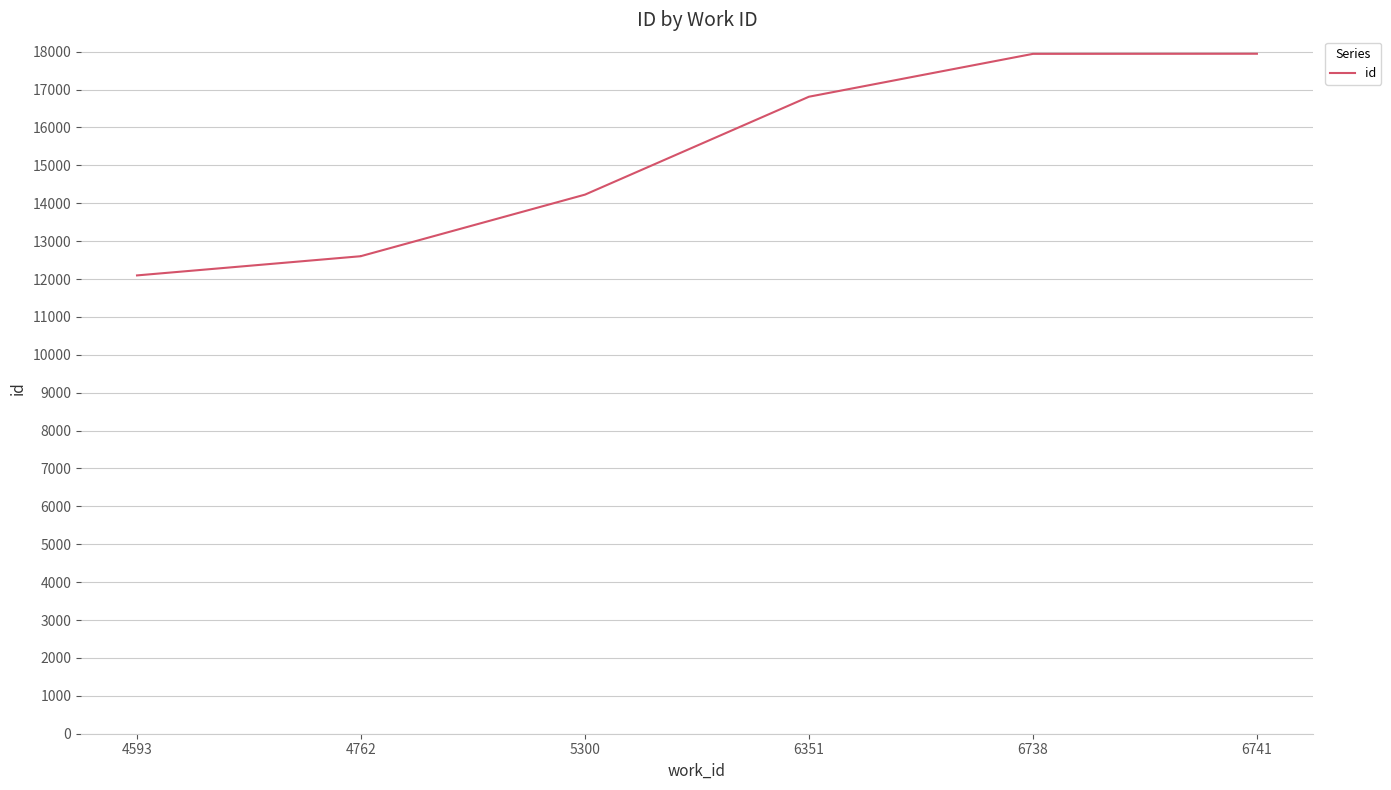

Is this an area chart (filled region under the line)?

No